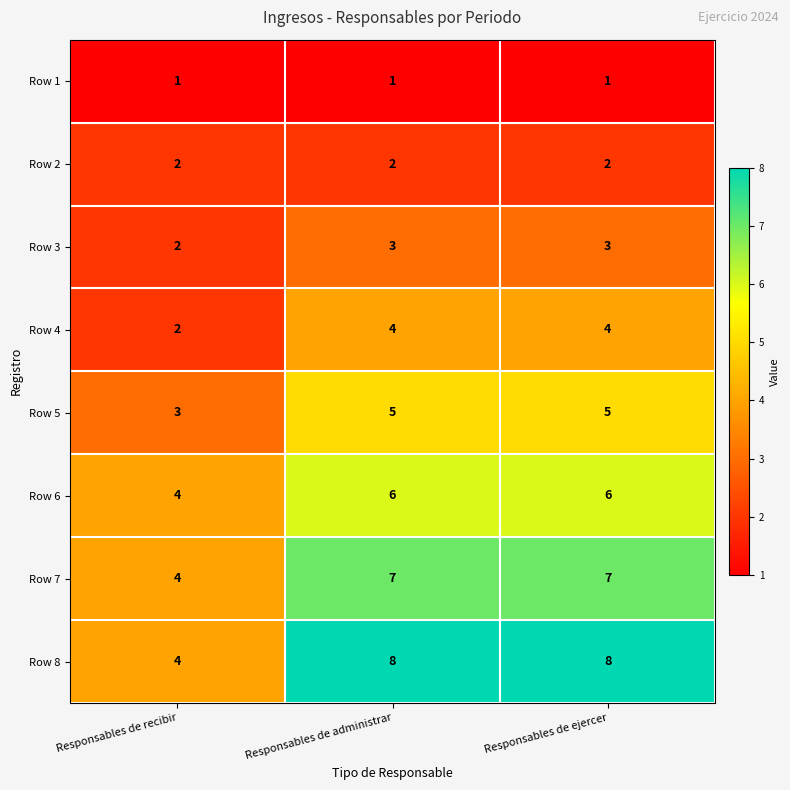

At Responsables de ejercer, list the series in order from largest to smallest.

Row 8, Row 7, Row 6, Row 5, Row 4, Row 3, Row 2, Row 1